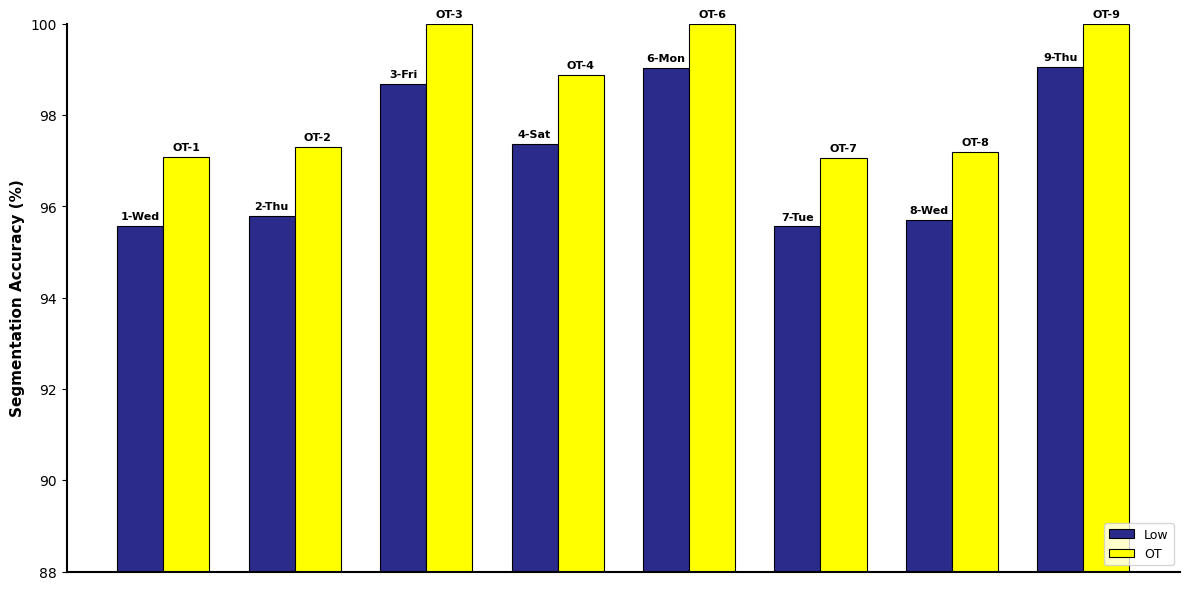

Rank the series by their maximum value, from lowest to highest.

Low, OT